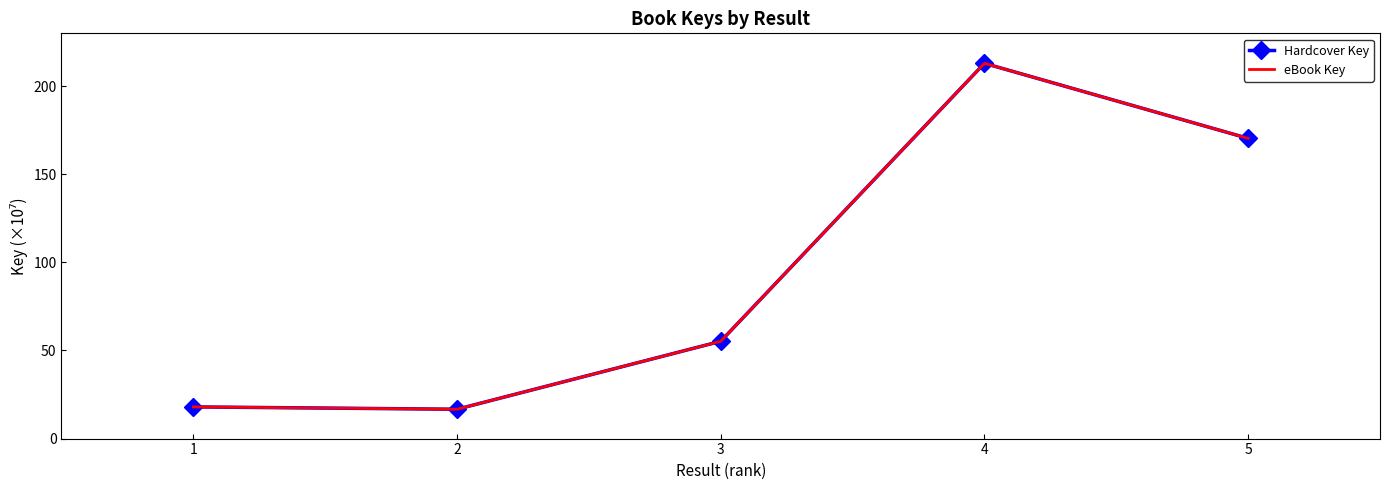

True or false: Hardcover Key and eBook Key cross at least once.

False